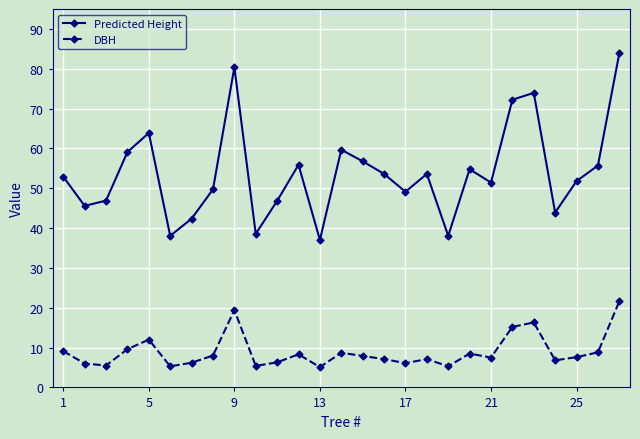

True or false: Predicted Height has more than 1 points higher than both neighbors.

True